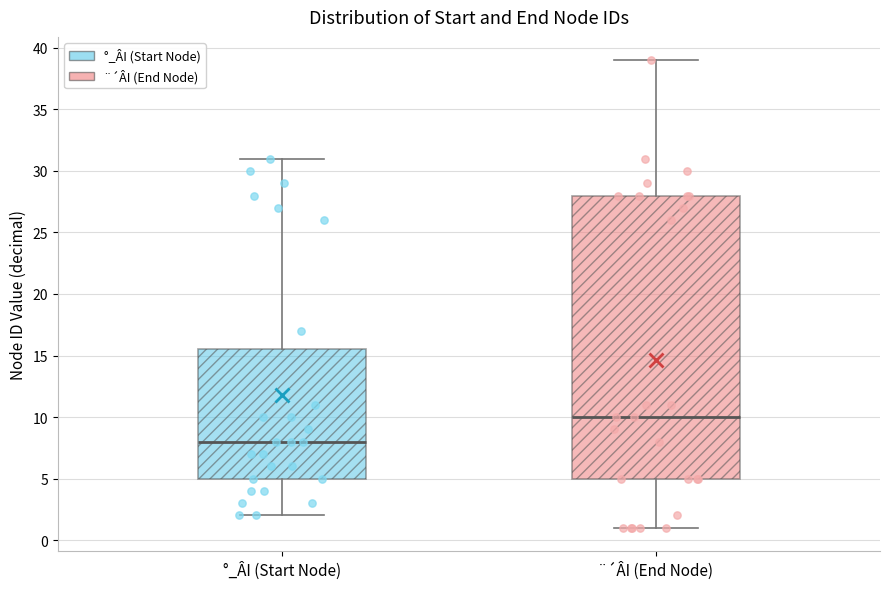

Where is the upper edge of the box for °_ÂI (Start Node) on the y-axis? The values are not printed on the chart, so give them approximately, as read against the axis.

15.5